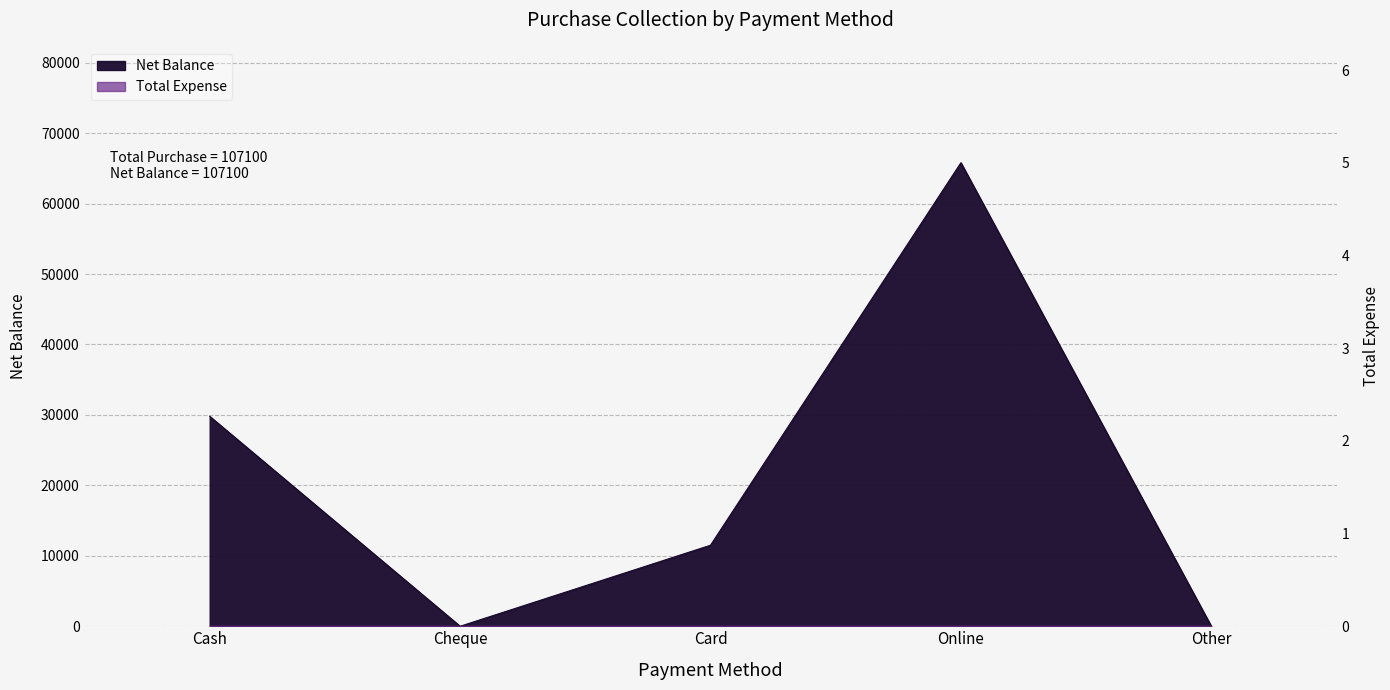

True or false: the data shows 29800 at Cash.

True